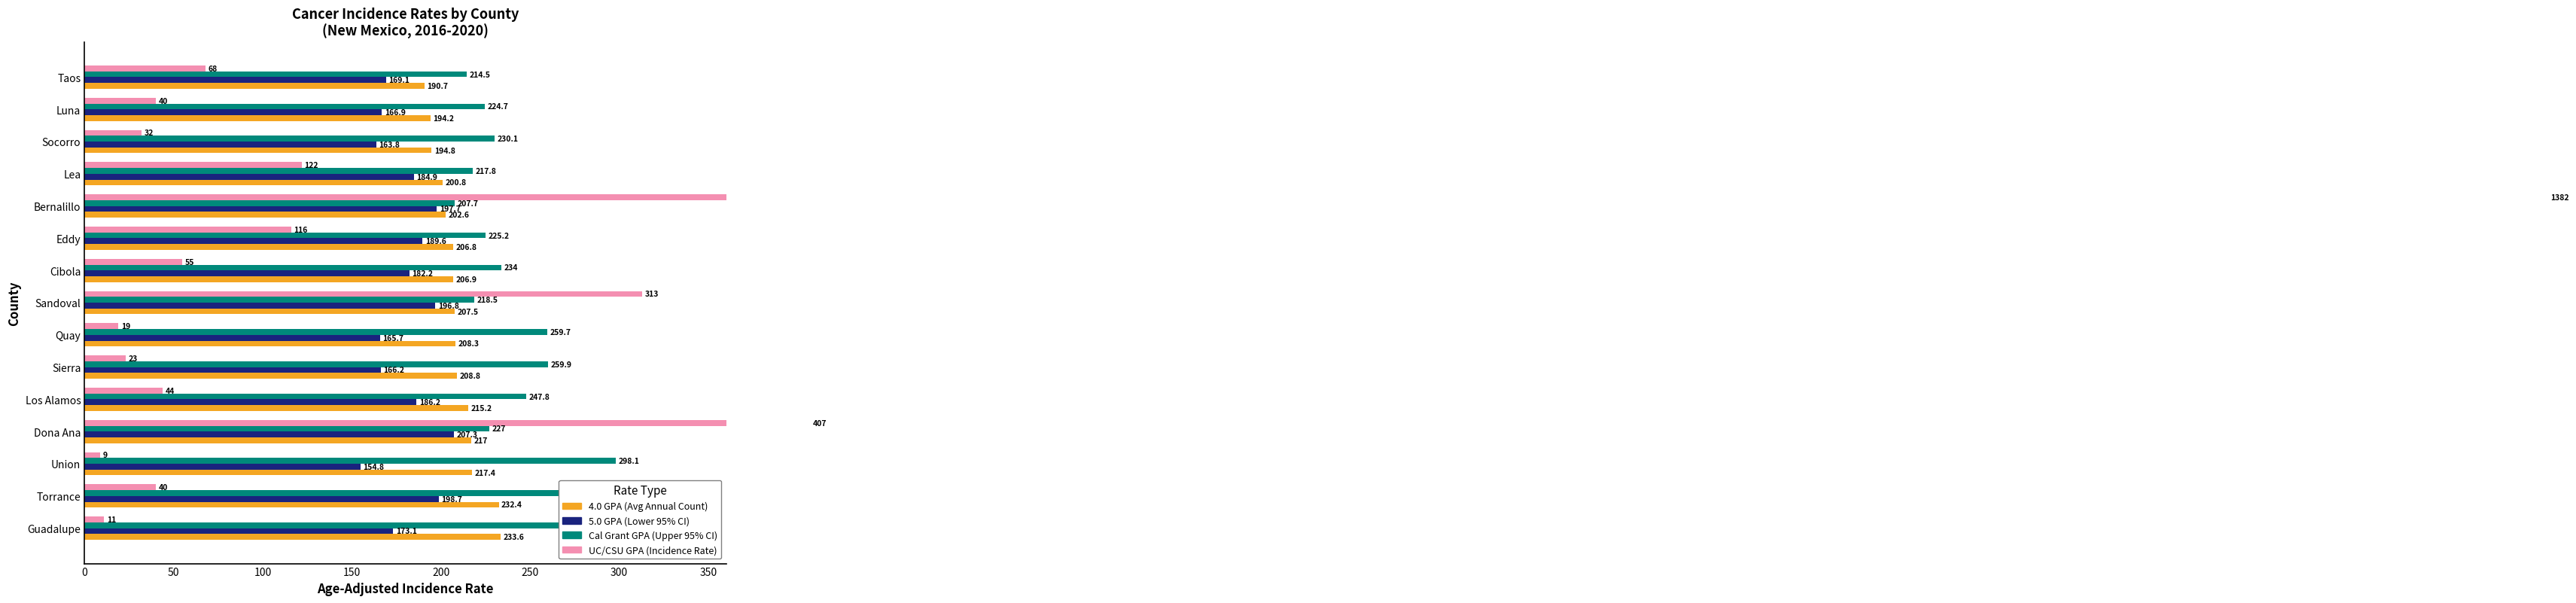

How many values in the UC/CSU GPA series exceed 207?

8